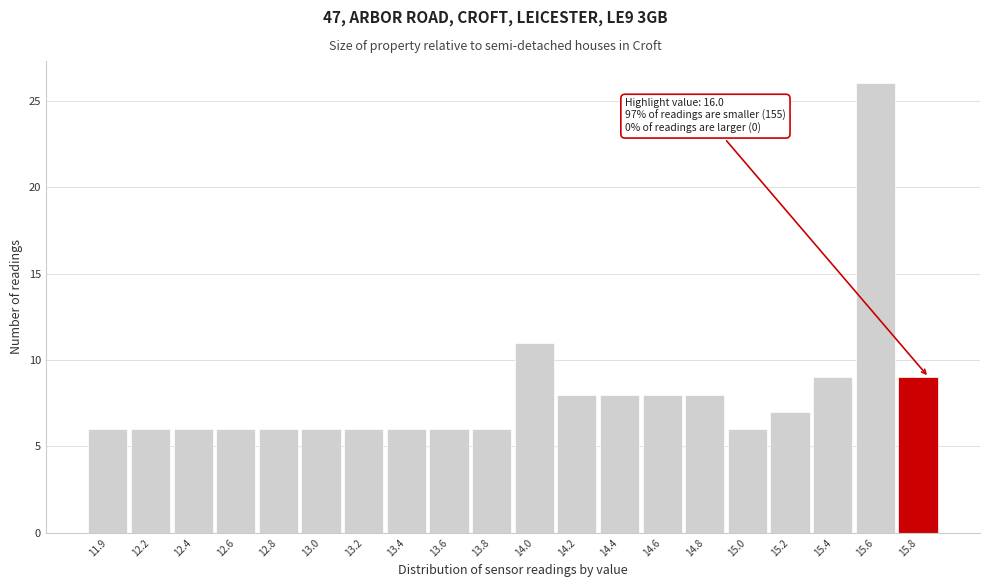

Reading left to right, transcribe all the data shown in this chart.

11.9=6	12.2=6	12.4=6	12.6=6	12.8=6	13.0=6	13.2=6	13.4=6	13.6=6	13.8=6	14.0=11	14.2=8	14.4=8	14.6=8	14.8=8	15.0=6	15.2=7	15.4=9	15.6=26	15.8=9